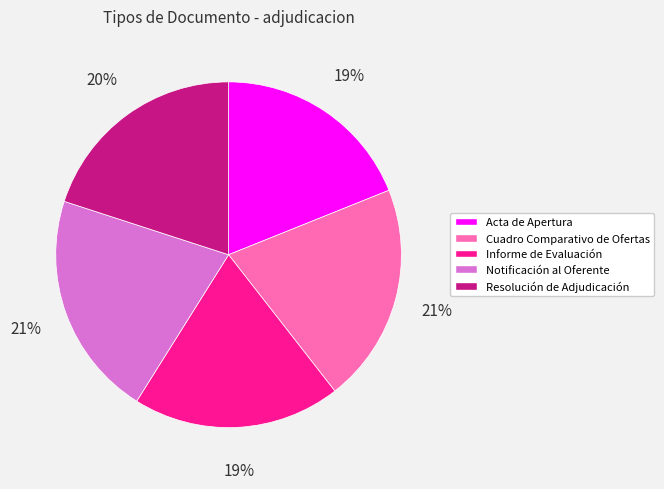

To the nearest percent, what percentage of the pie is Cuadro Comparativo de Ofertas?

21%